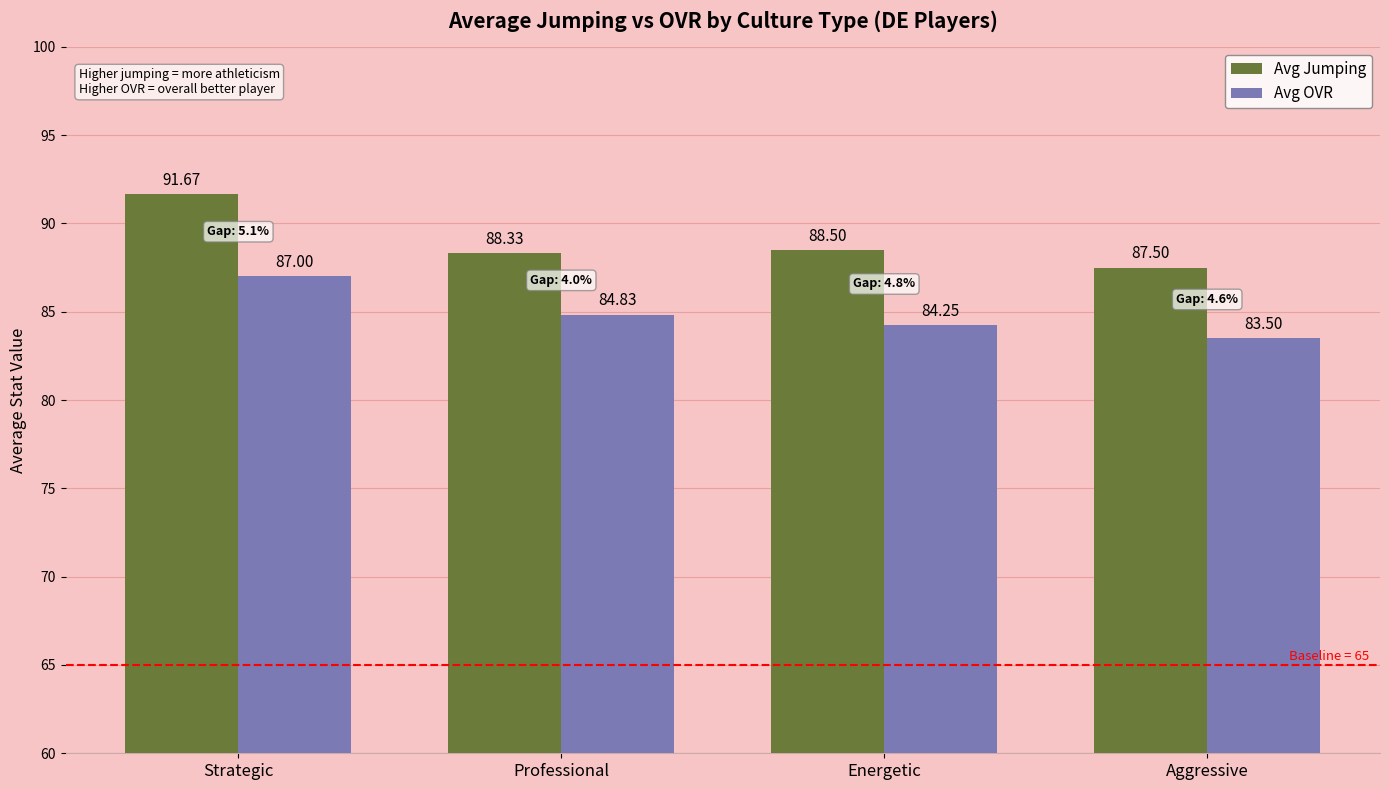

What is the label of the 1st bar from the left?

Strategic